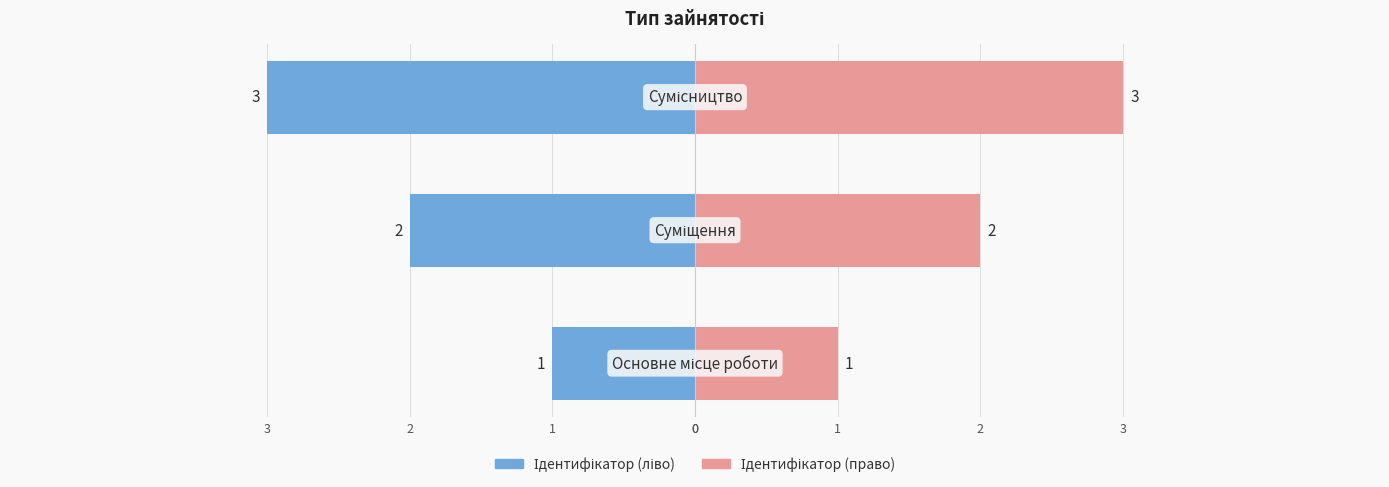

True or false: Ідентифікатор (ліво) has a value of -2 at 1.

True